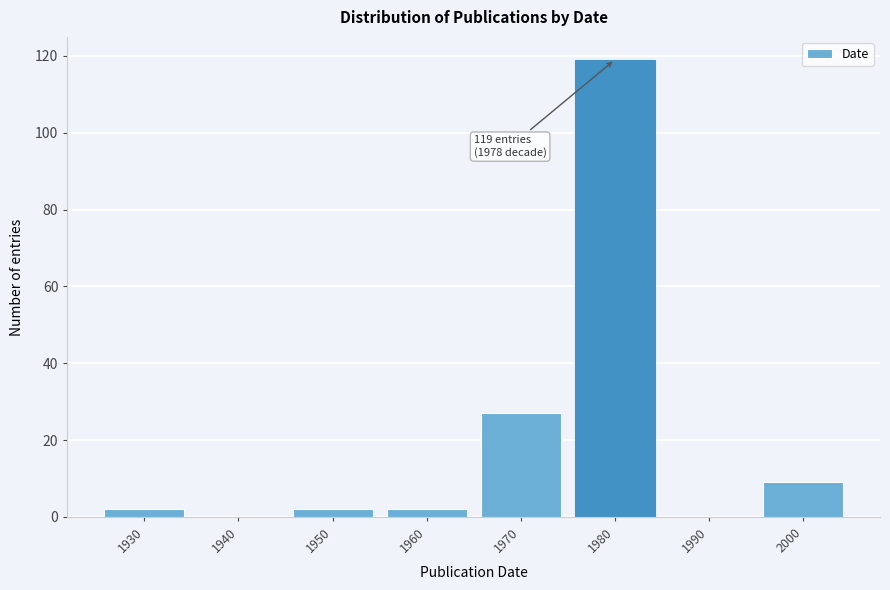

Reading right to left, transcribe all the data shown in this chart.

2000=9	1990=0	1980=119	1970=27	1960=2	1950=2	1940=0	1930=2